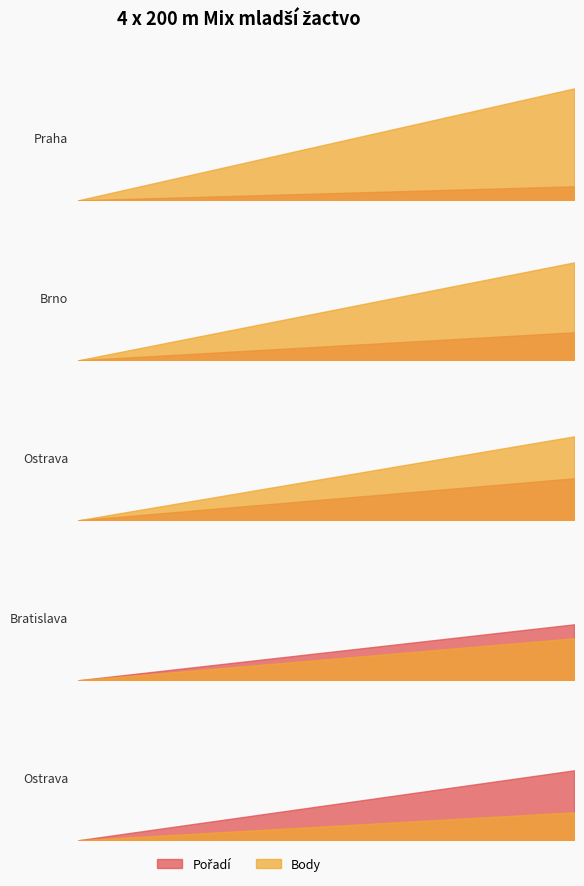

At which category does the chart reach its minimum across all series?

Praha